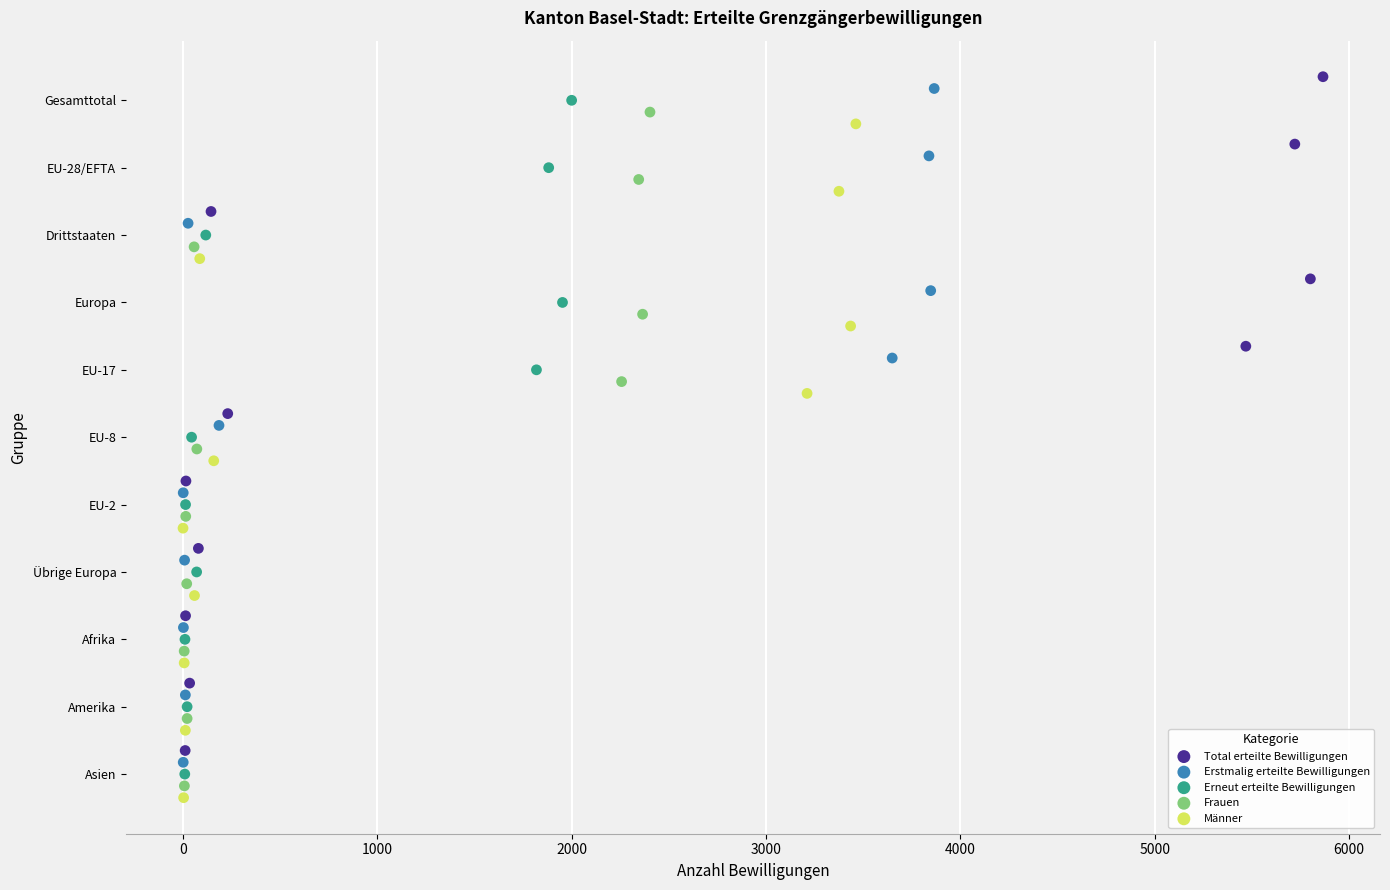

What are all the series names shown in the legend?

Total erteilte Bewilligungen, Erstmalig erteilte Bewilligungen, Erneut erteilte Bewilligungen, Frauen, Männer